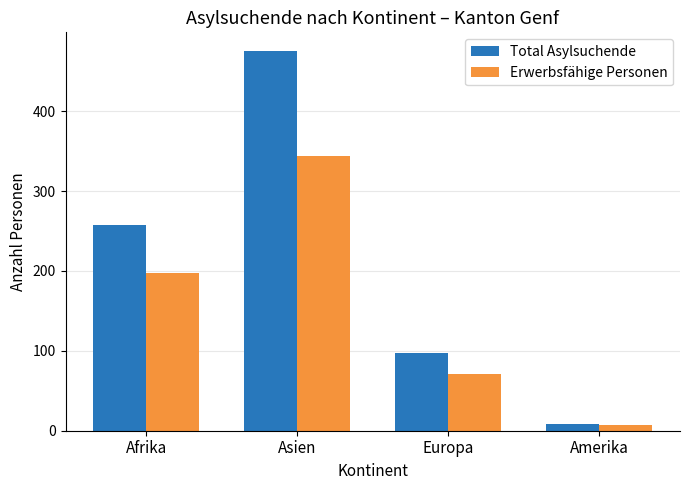

List the series in order of their peak value, highest first.

Total Asylsuchende, Erwerbsfähige Personen